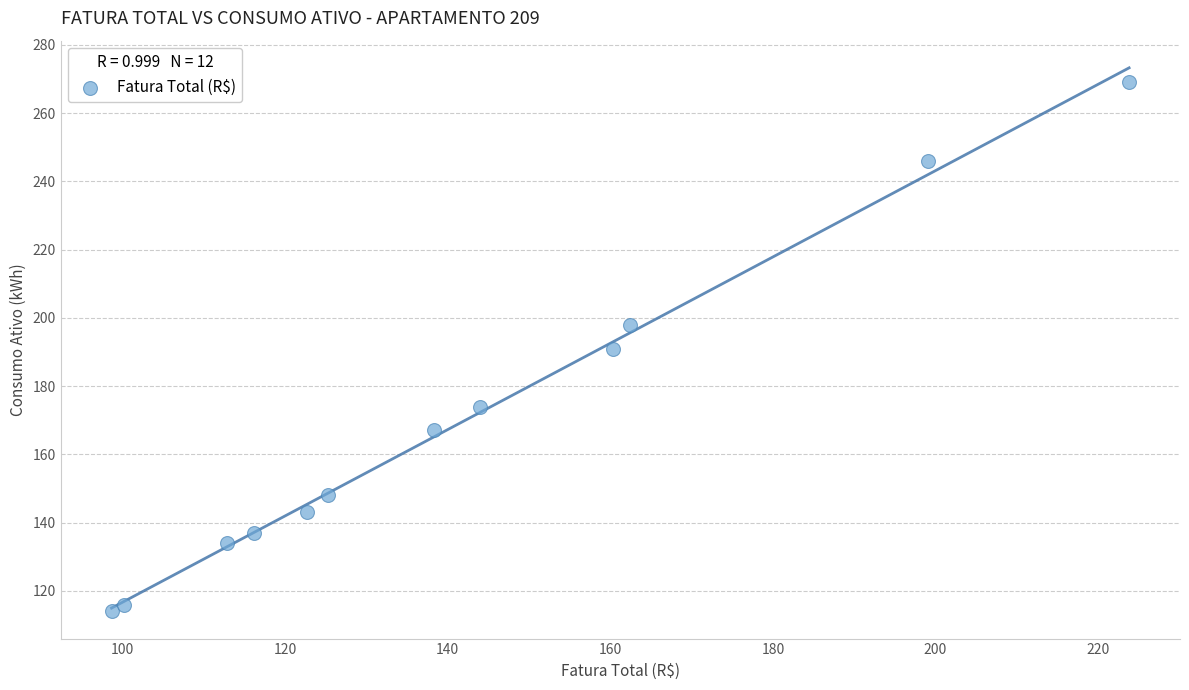

What is the average Y value?

170